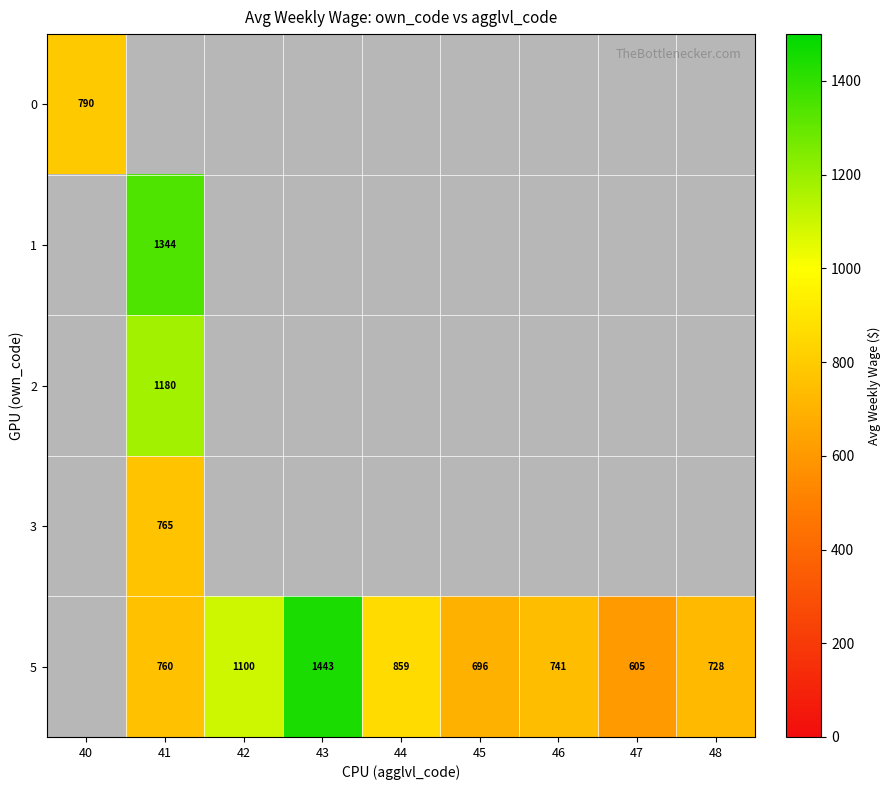

Between 47 and 40, which is larger?

40